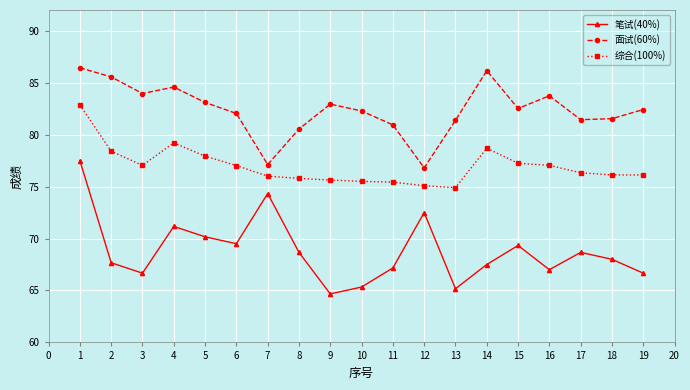

Read the 笔试(40%) value at 10.

65.3